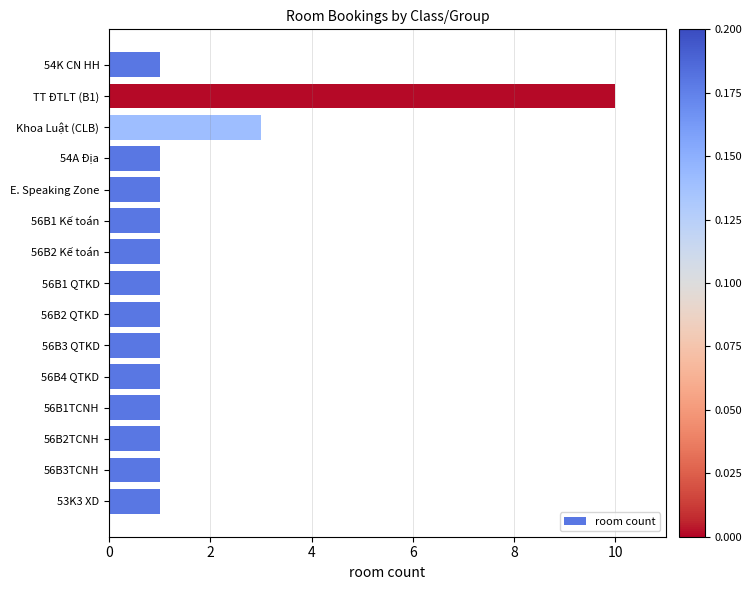

Does the chart contain stacked bars?

No